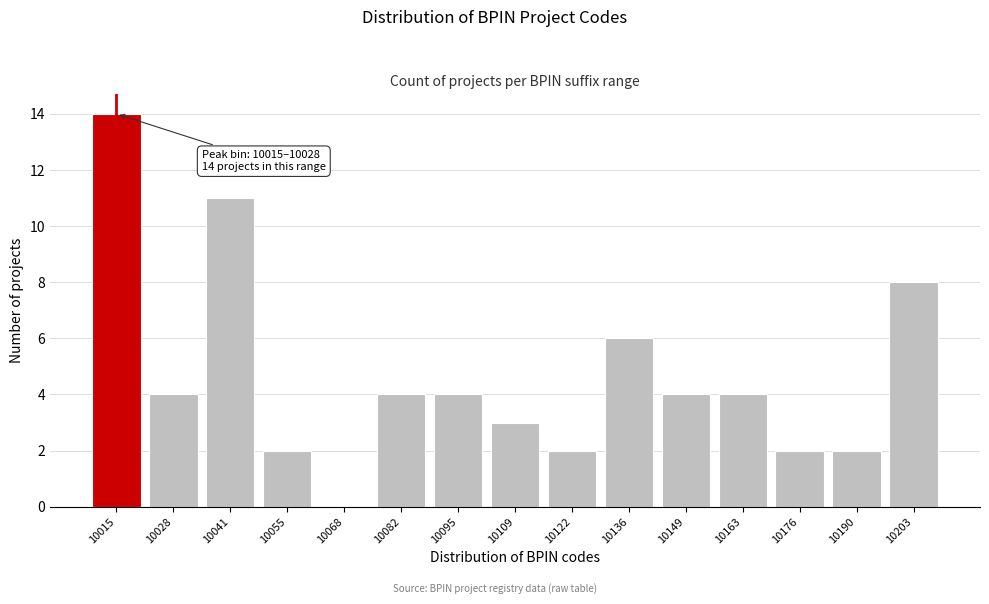

Reading left to right, what are all the values shown in this chart?

10015=14	10028=4	10041=11	10055=2	10068=0	10082=4	10095=4	10109=3	10122=2	10136=6	10149=4	10163=4	10176=2	10190=2	10203=8